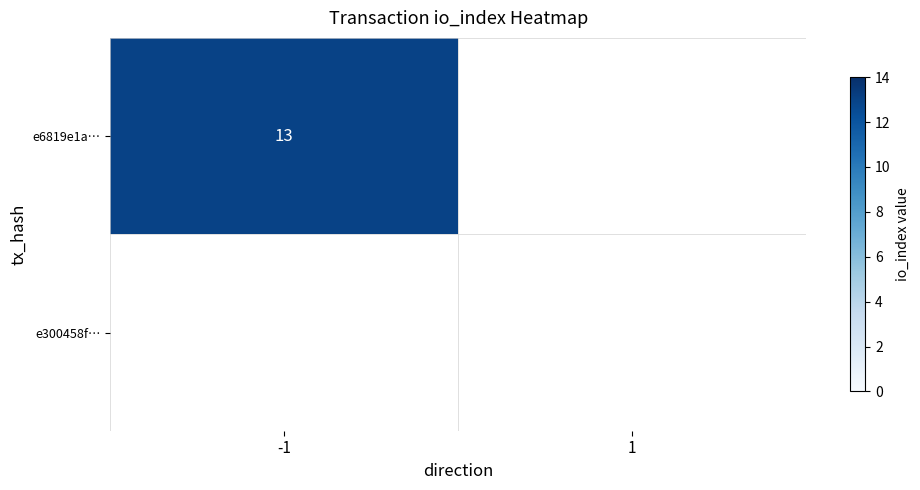

What is the maximum value for e6819e1a0ecf2259fcaee95bf9f50c20e60270a?

13